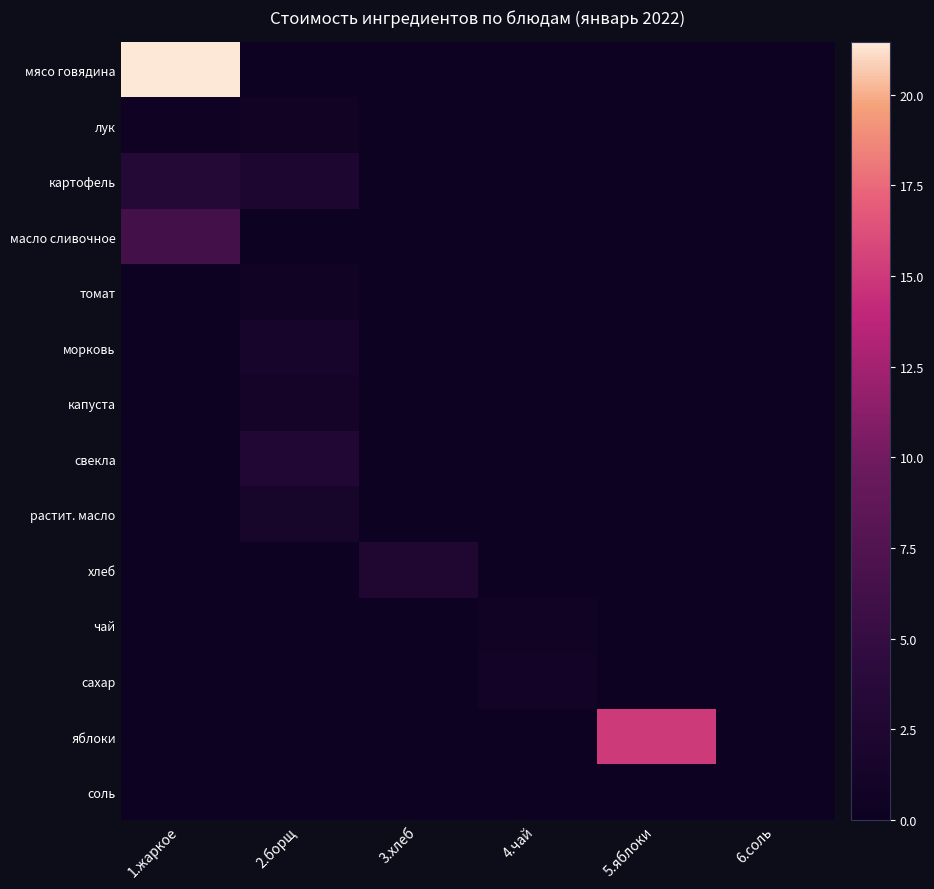

Which series has the largest range (max minus min)?

мясо говядина